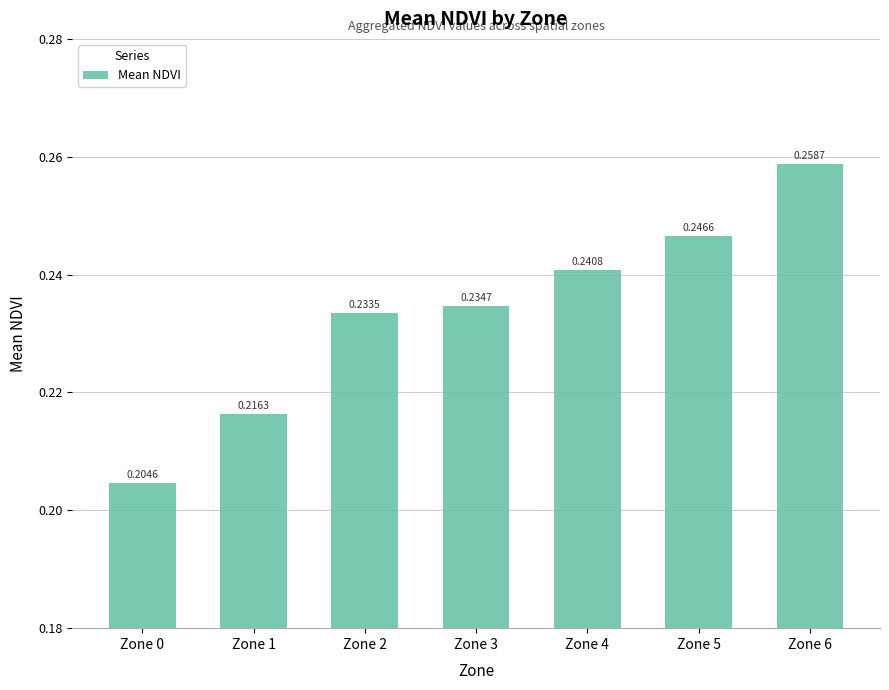

What is the sum of all values?

1.6